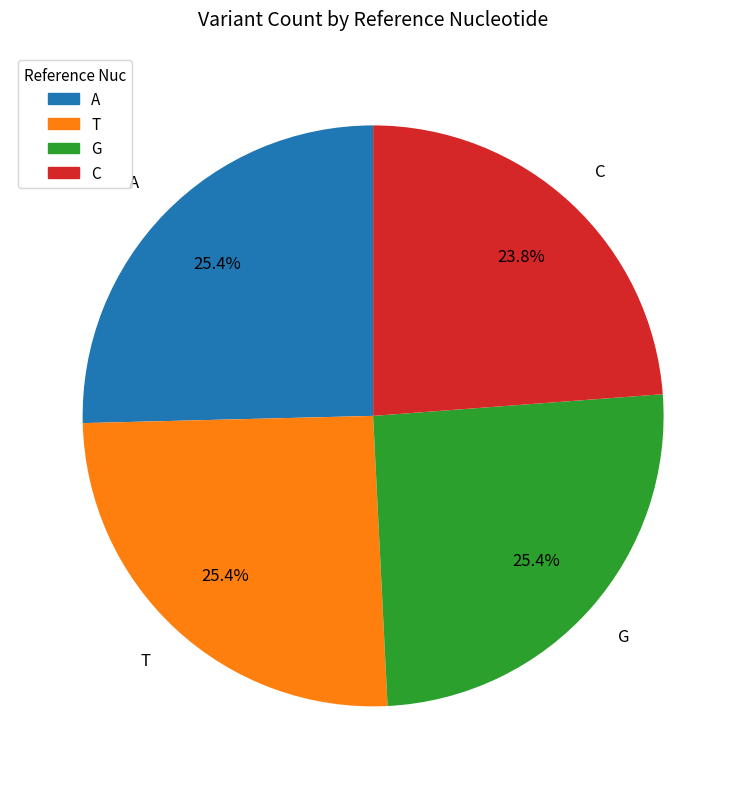

True or false: T accounts for 18% of the total.

False